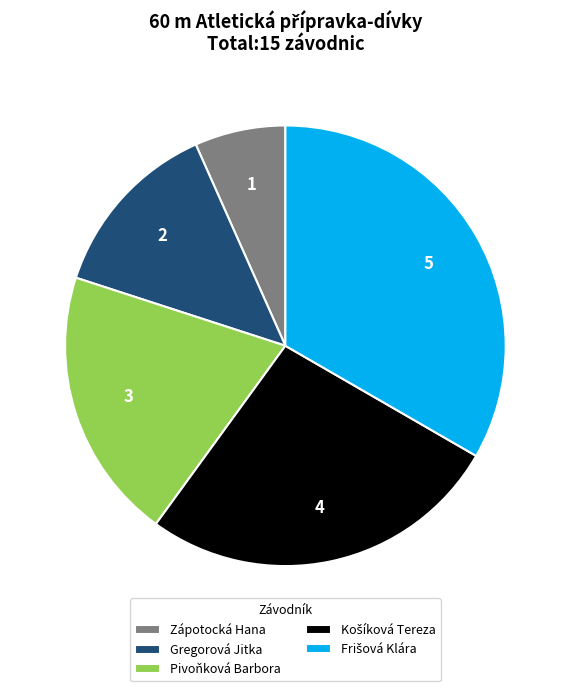

Is it true that Zápotocká Hana is 1% of the pie?

False